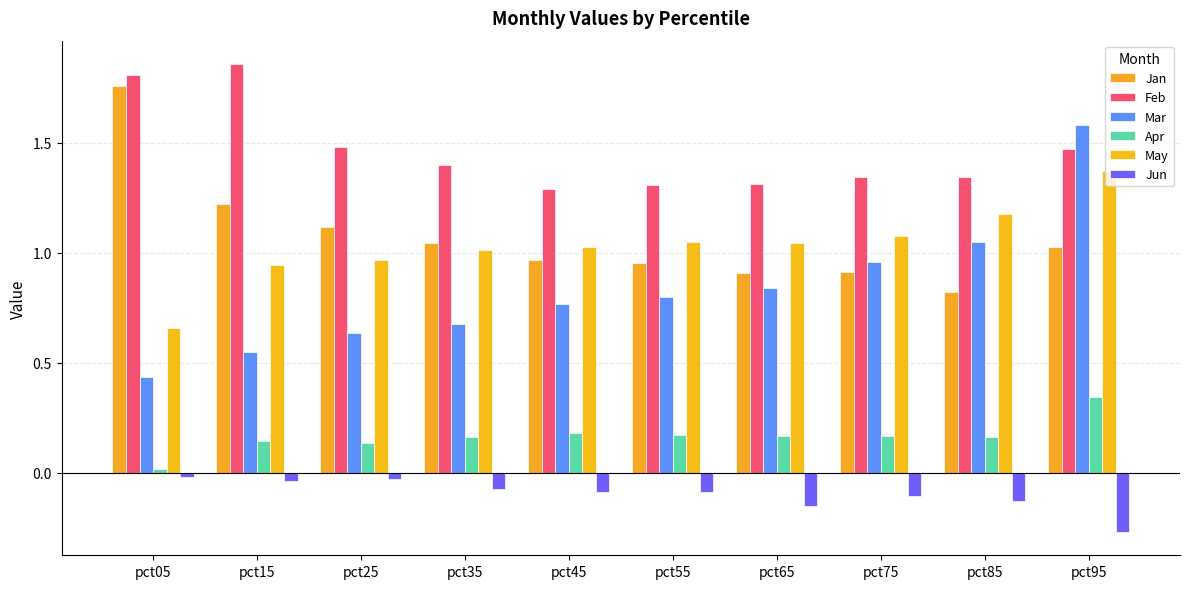

How many series are shown in this chart?

6